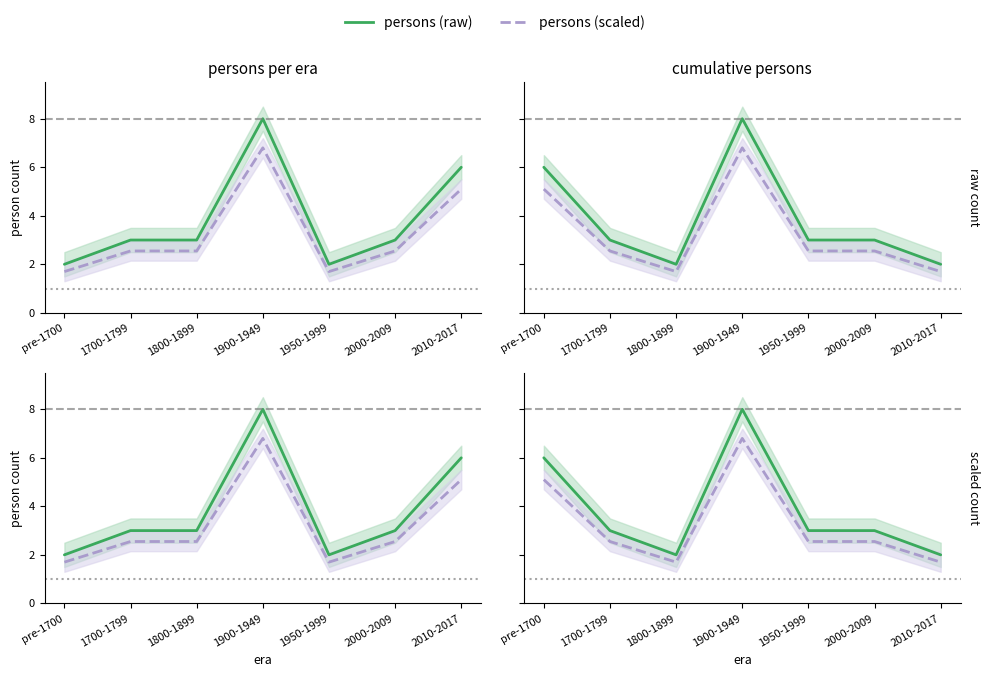

At which category is the sum across all series the highest?

1900-1949